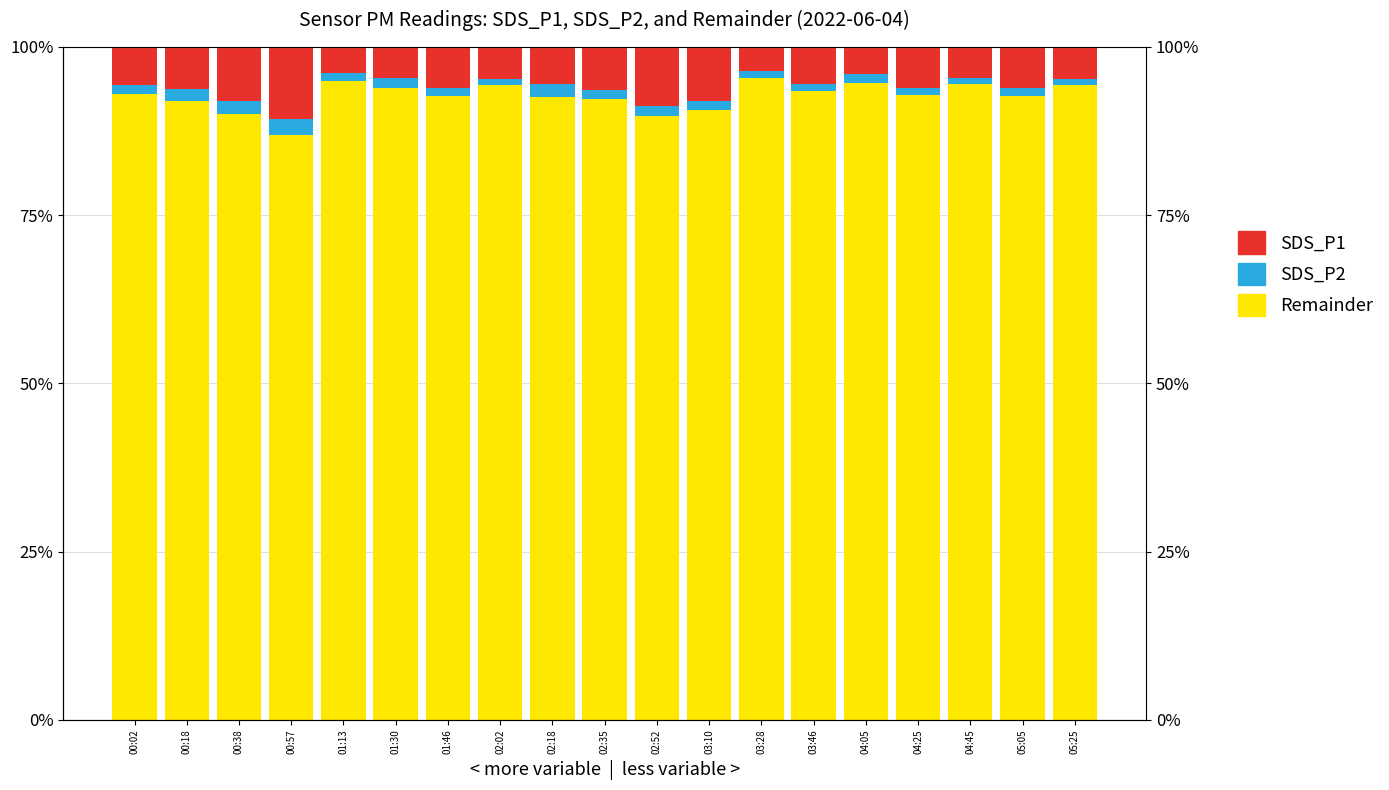

What is the minimum value shown in the chart?

0.8